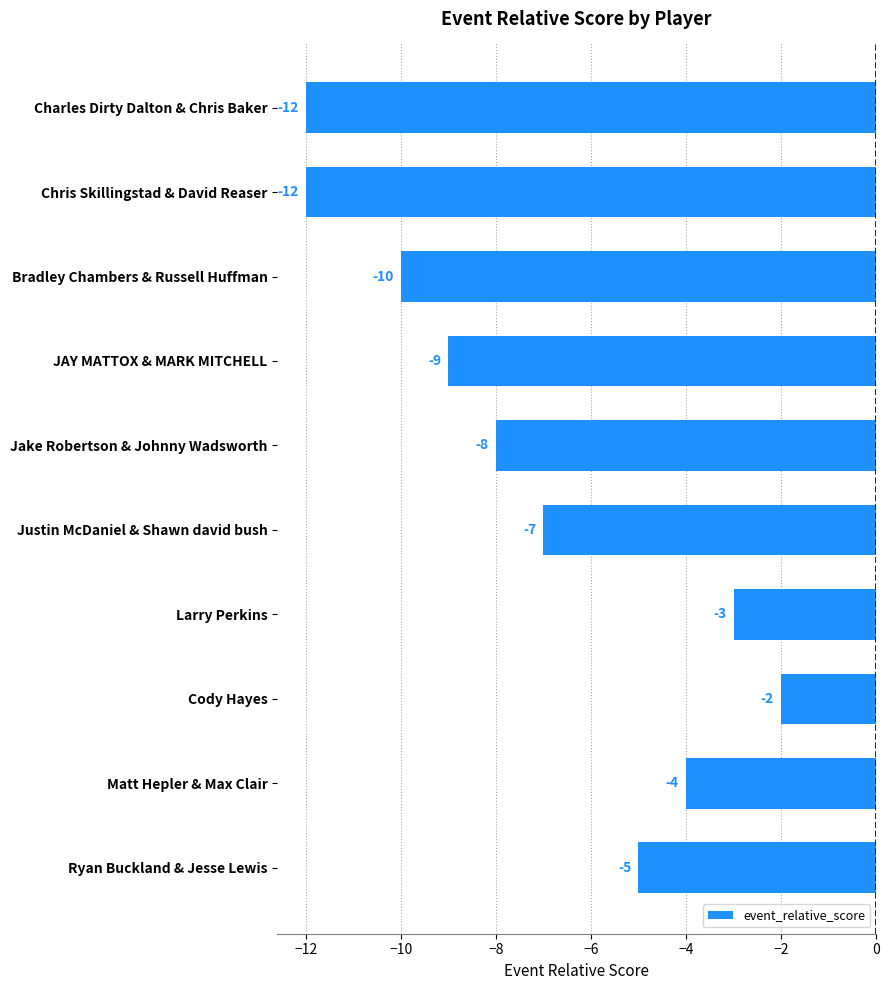

Is it true that the value at Charles Dirty Dalton & Chris Baker is -5?

False